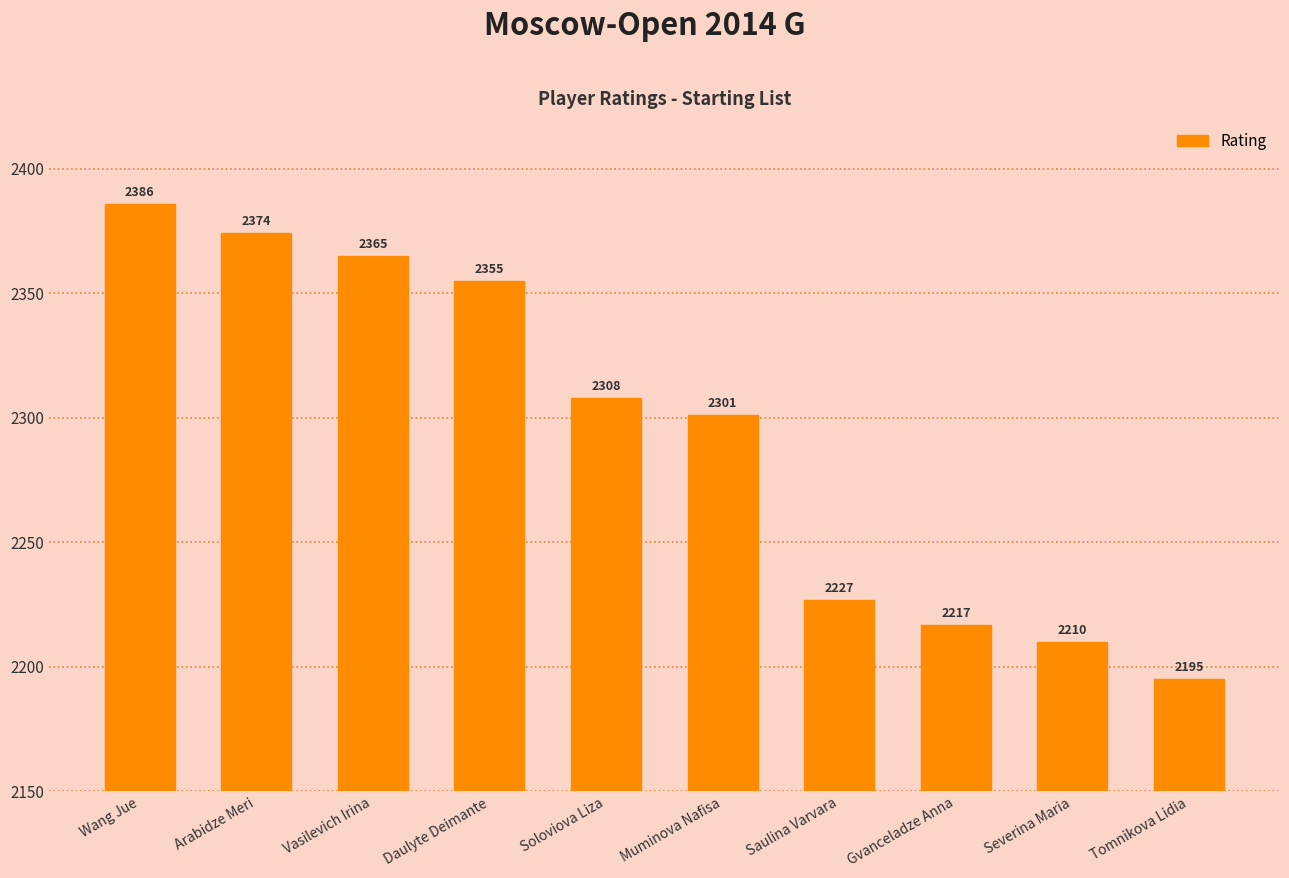

List the labels in order of value, largest first.

Wang Jue, Arabidze Meri, Vasilevich Irina, Daulyte Deimante, Soloviova Liza, Muminova Nafisa, Saulina Varvara, Gvanceladze Anna, Severina Maria, Tomnikova Lidia